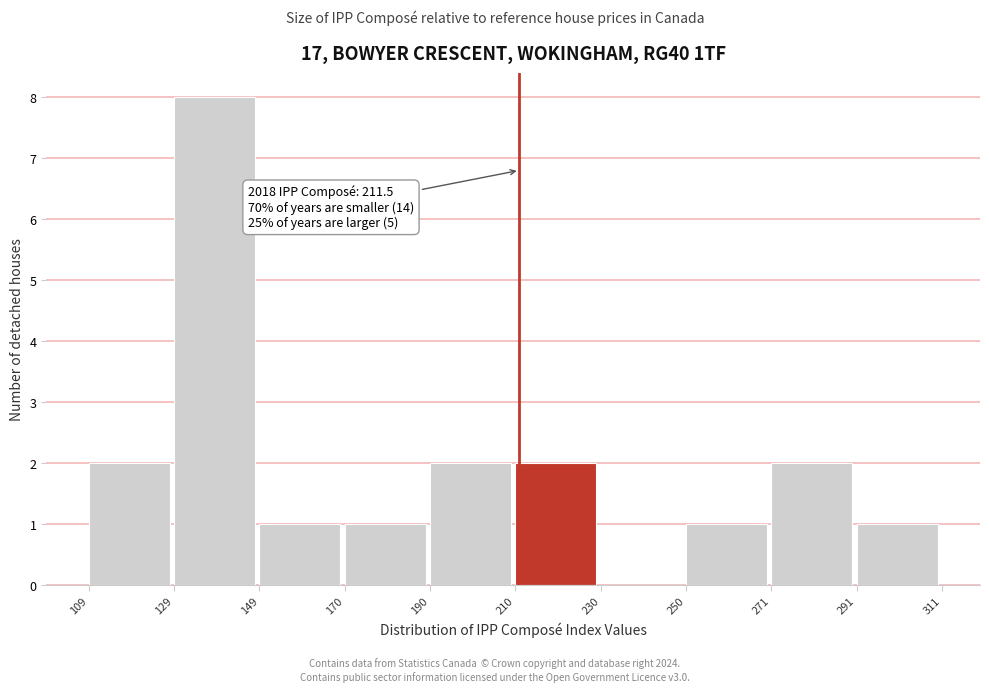

Which range on the x-axis has the tallest bar?

129 to 149